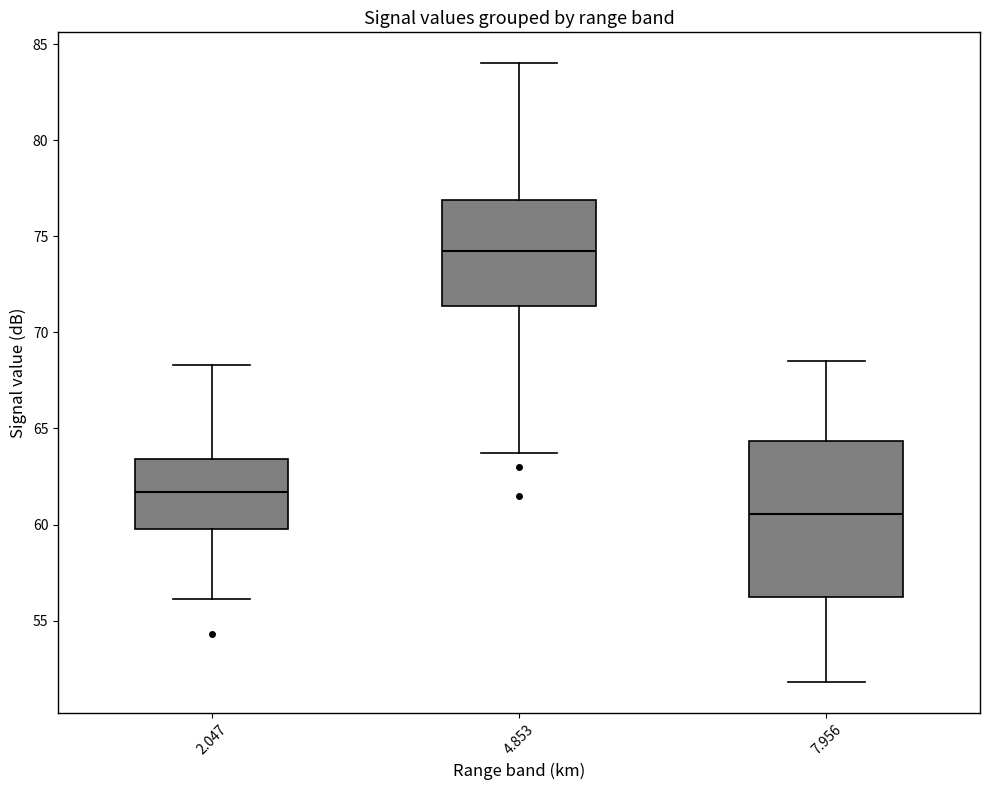

Reading left to right, transcribe this box plot: for each box, give where its median line is, the range the box spans, and where its two whiskers end, as read against the y-axis. The values are not printed on the chart, so give them approximately, as read against the axis.

2.047: median 61.5, box 60.0 to 63.5, whiskers 56.0 to 68.5
4.853: median 74.5, box 71.5 to 77.0, whiskers 63.5 to 84.0
7.956: median 60.5, box 56.0 to 64.5, whiskers 52.0 to 68.5